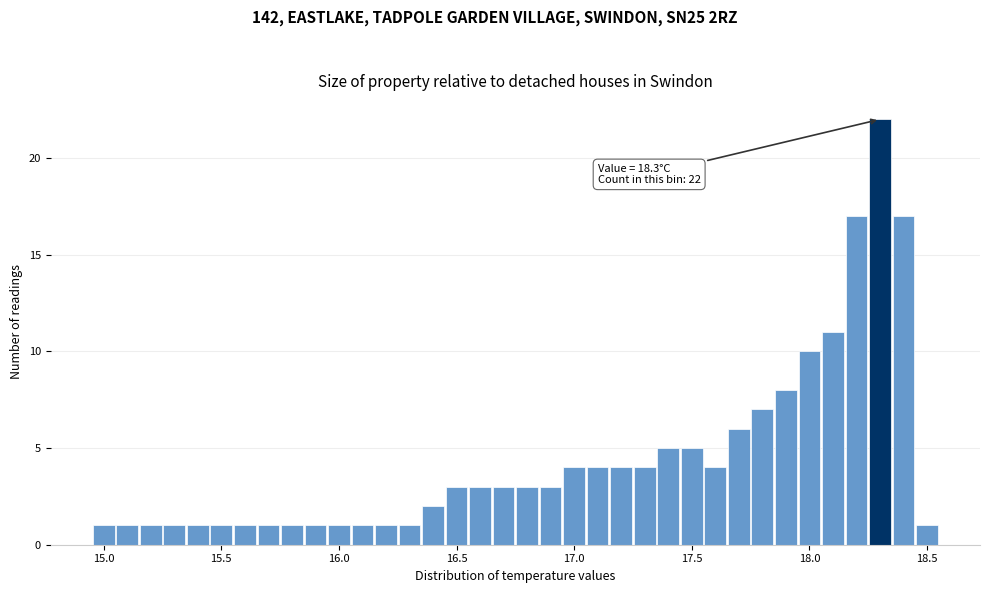

Read against the x-axis, roughly where is the centre of the tallest bar?

18.30